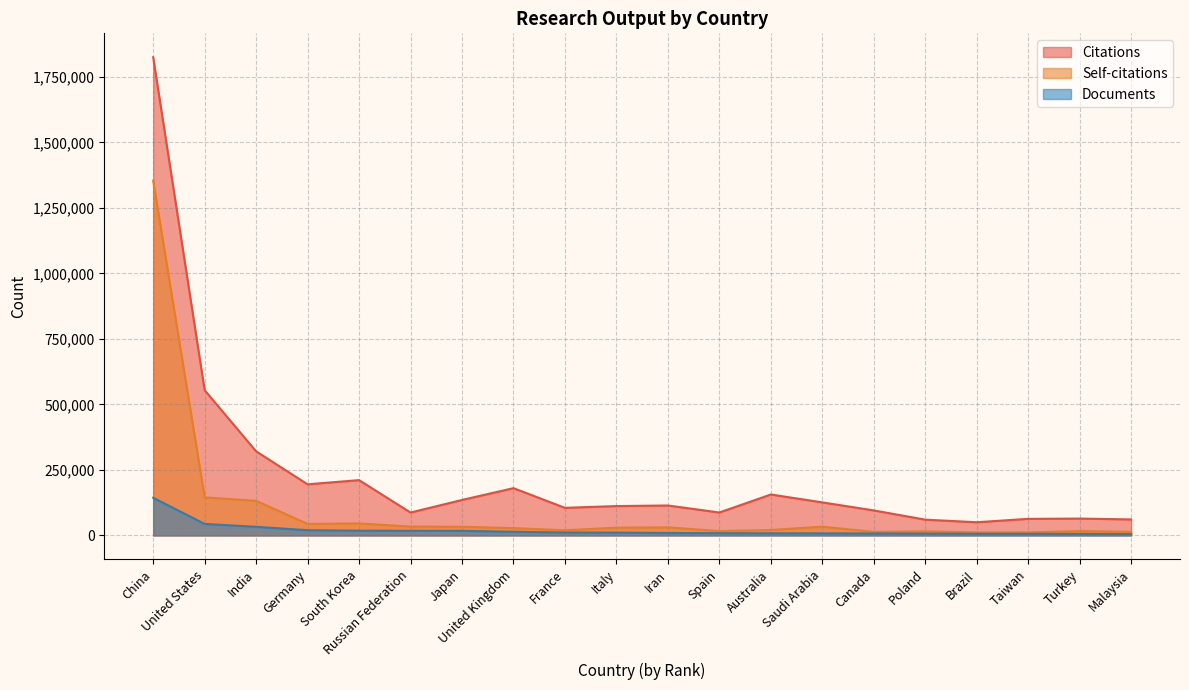

What is the total value across all series at United States?

744112